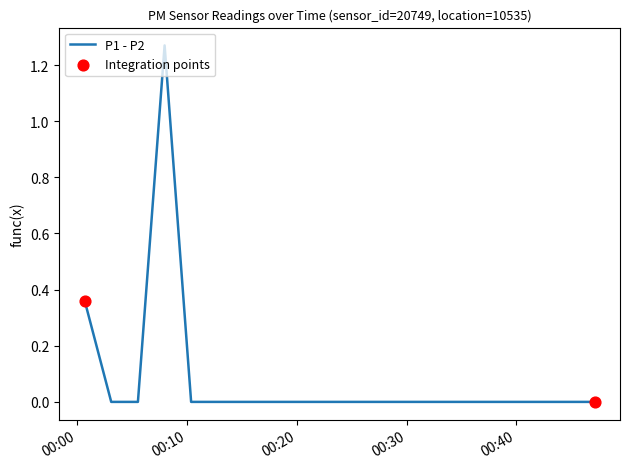

How many lines are shown in the chart?

1